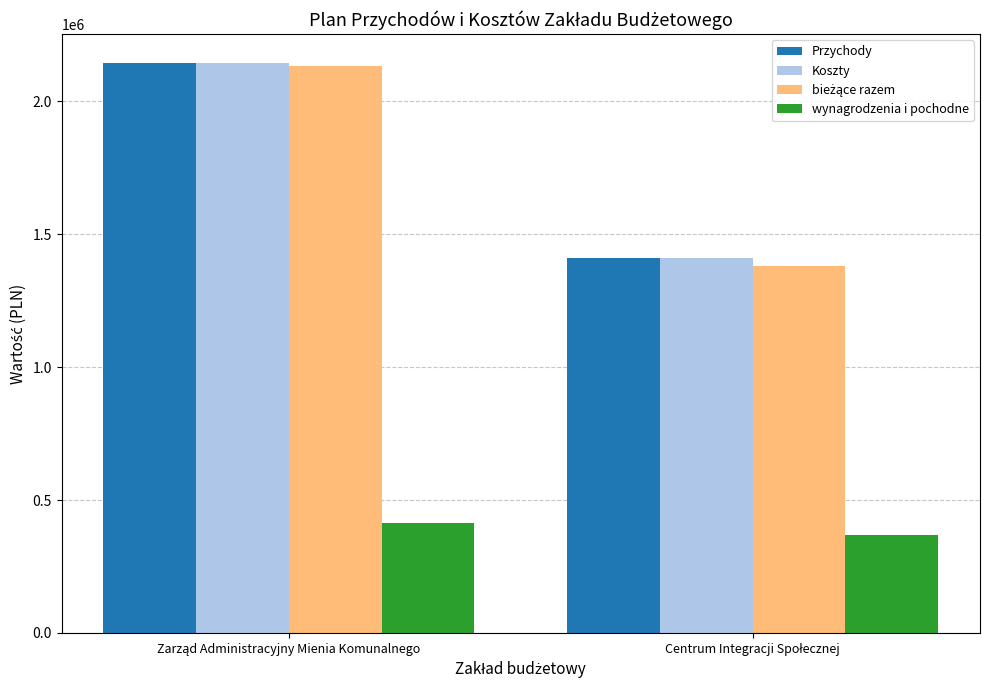

What is the sum of all wynagrodzenia i pochodne values?

781800.0